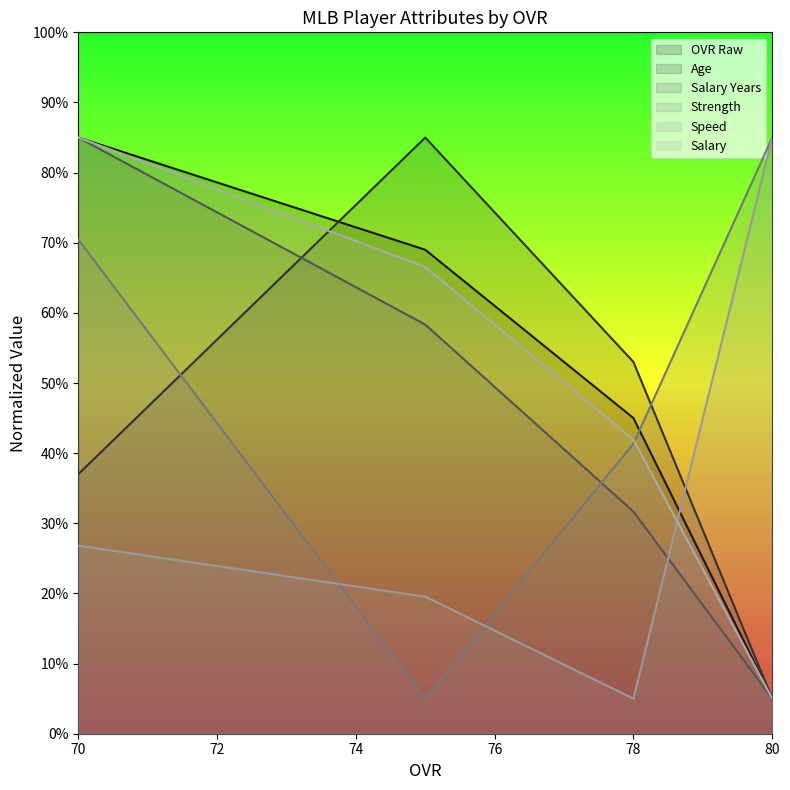

What is the difference between the maximum and minimum values in the strength series?

80.0